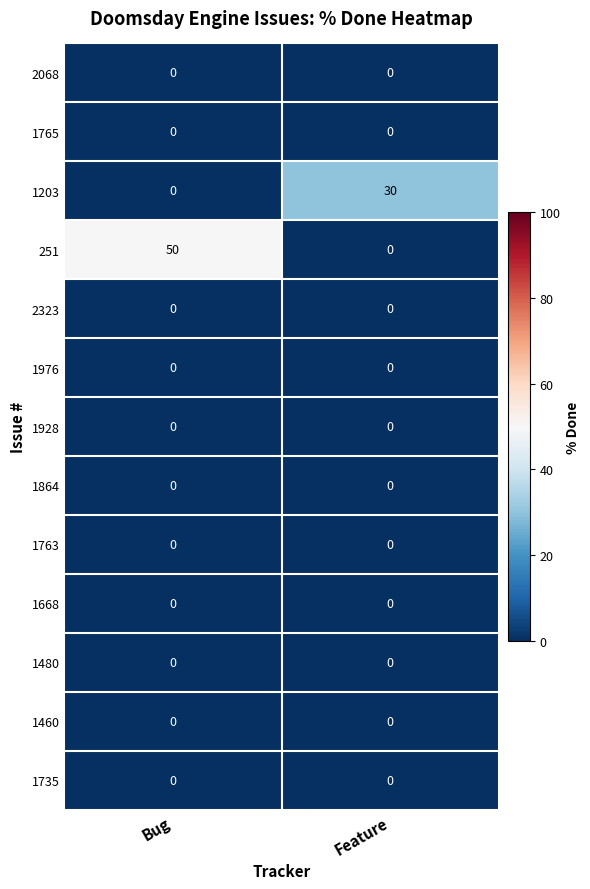

What is the total value across all series at Feature?

30